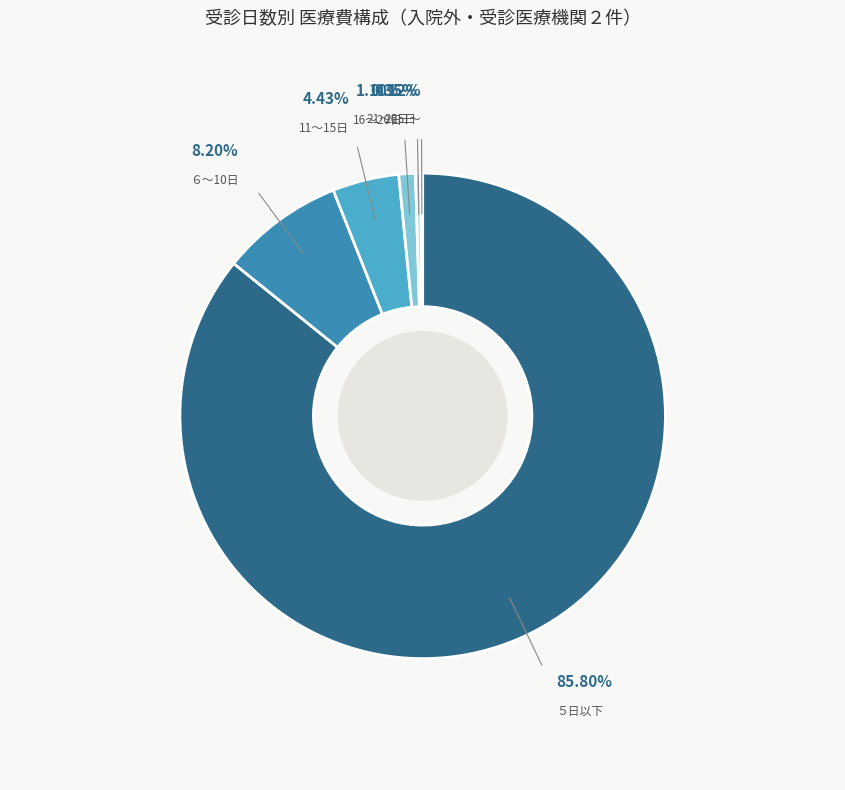

How much of the chart is everything except ６～10日?

91.8%